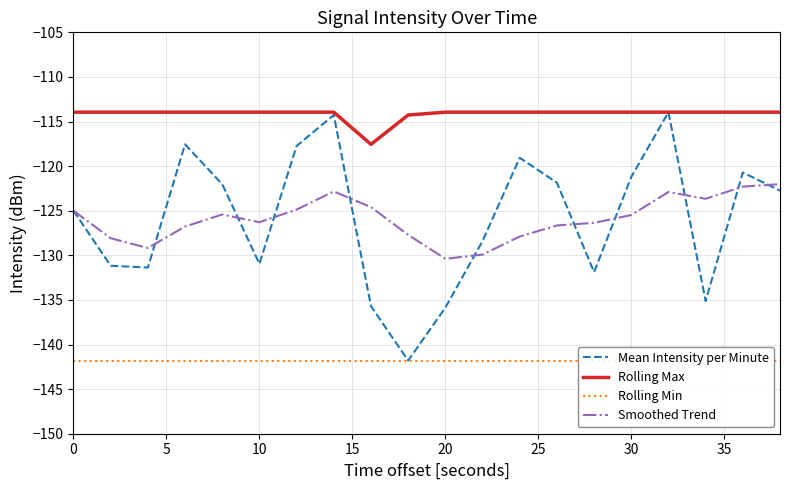

Which series has the widest spread of values?

Mean Intensity per Minute